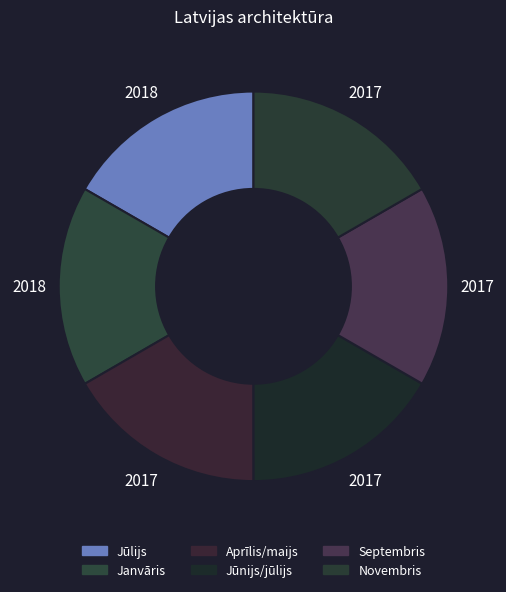

True or false: Janvāris accounts for 17% of the total.

True